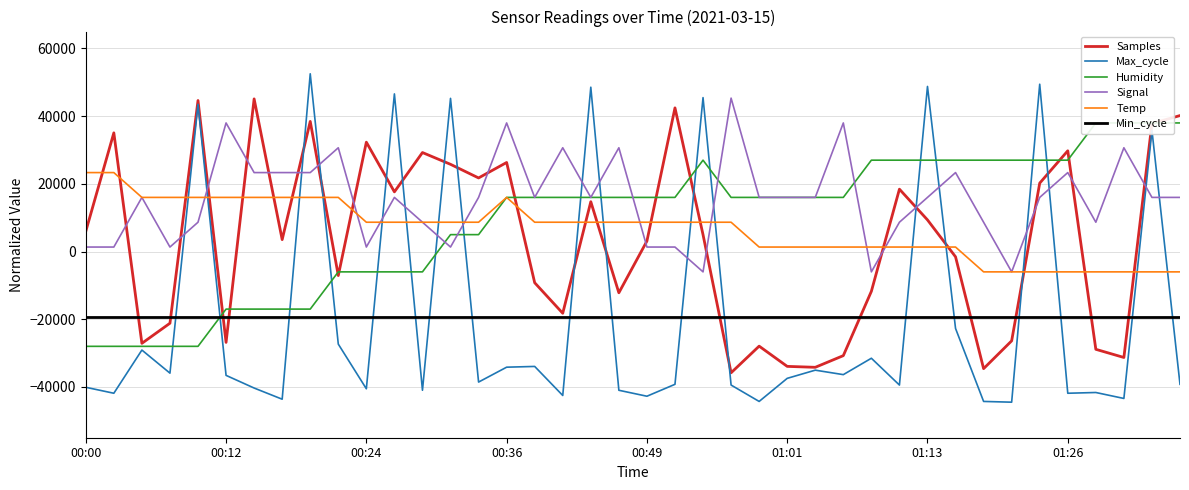

What is the difference between the maximum and minimum values in the Signal series?

51333.3